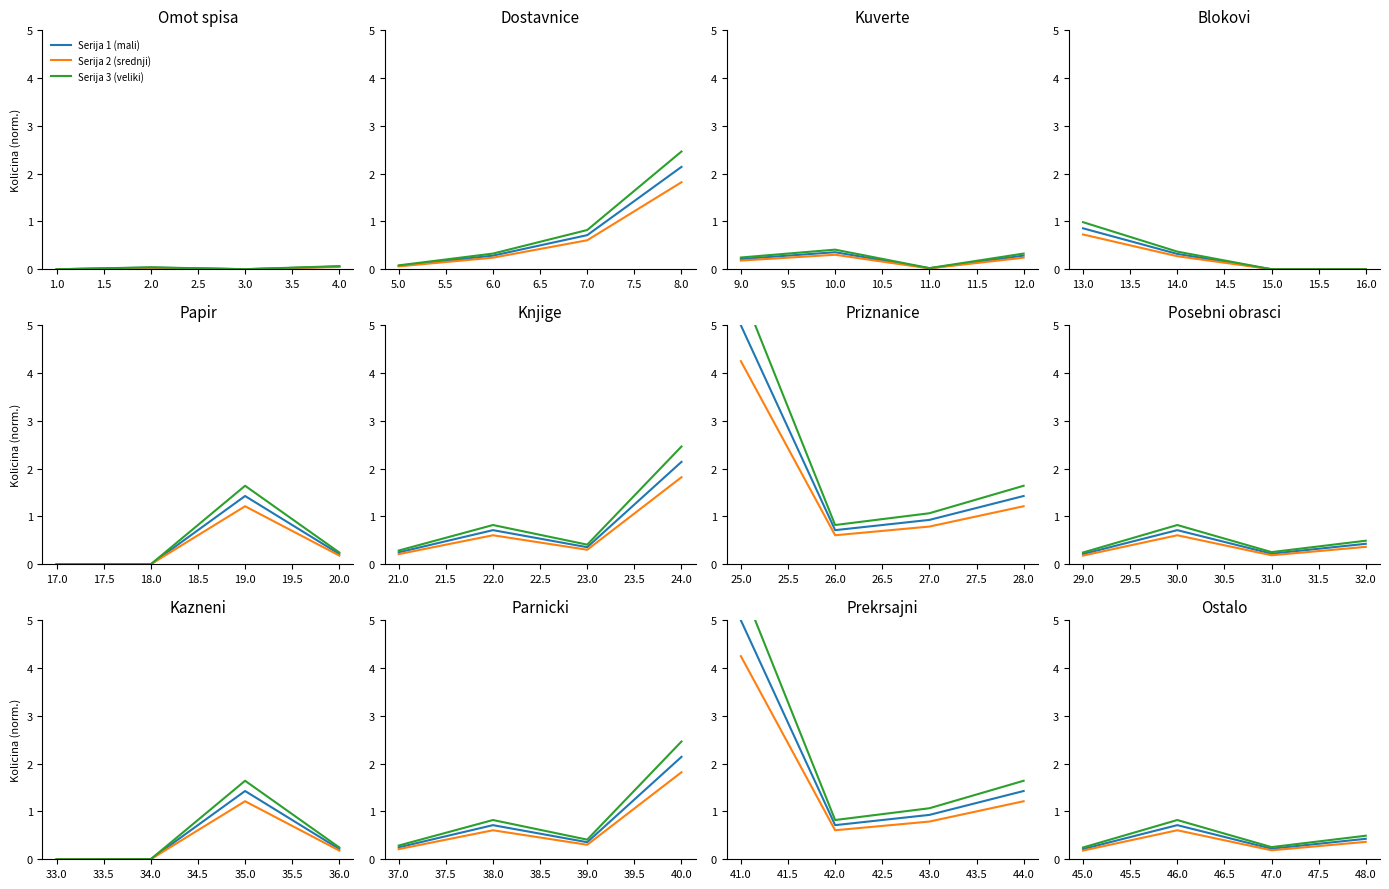

Which series has the largest total across all categories?

Serija 3 (veliki)